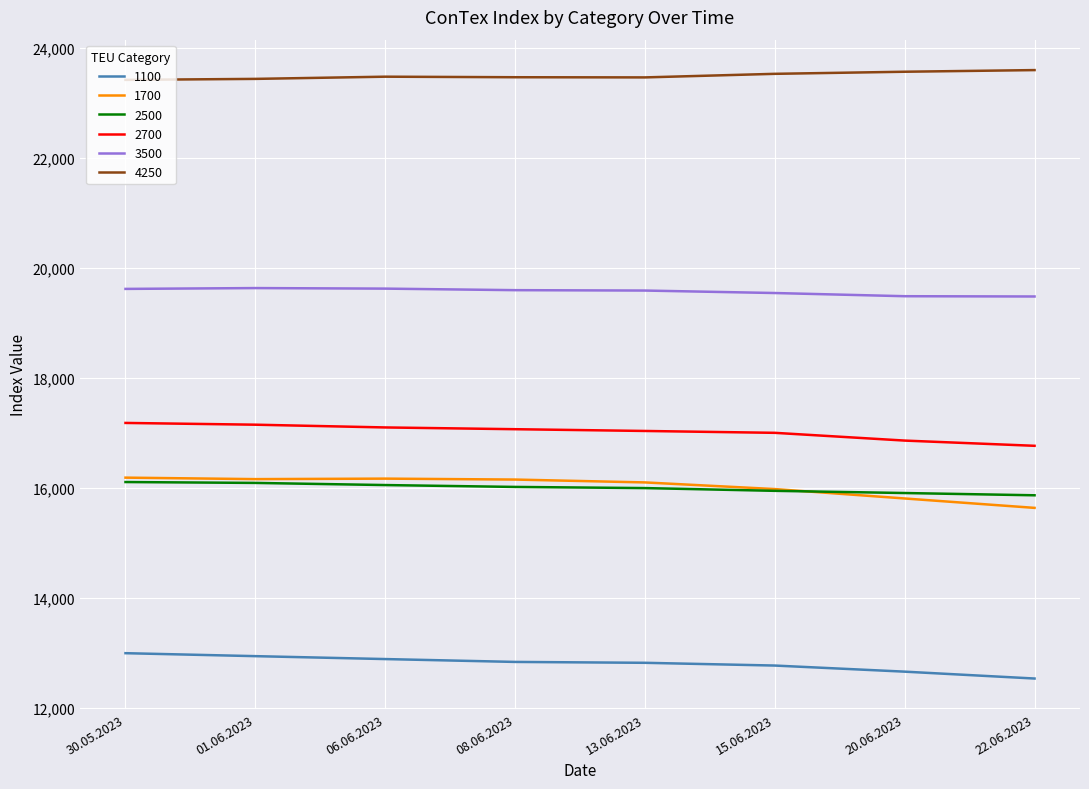

How many lines are shown in the chart?

6